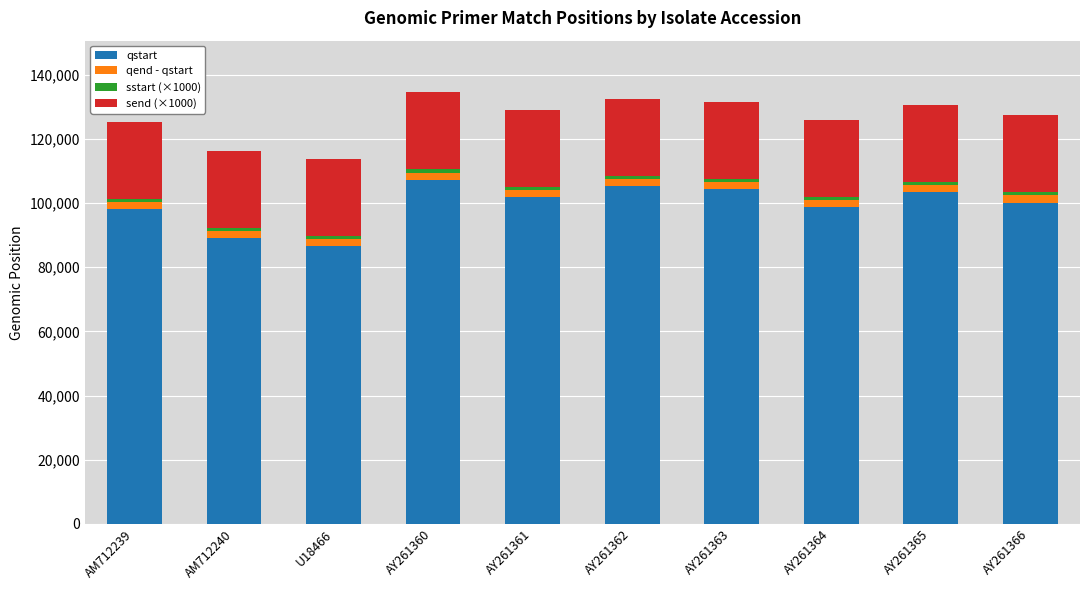

How many series are shown in this chart?

4